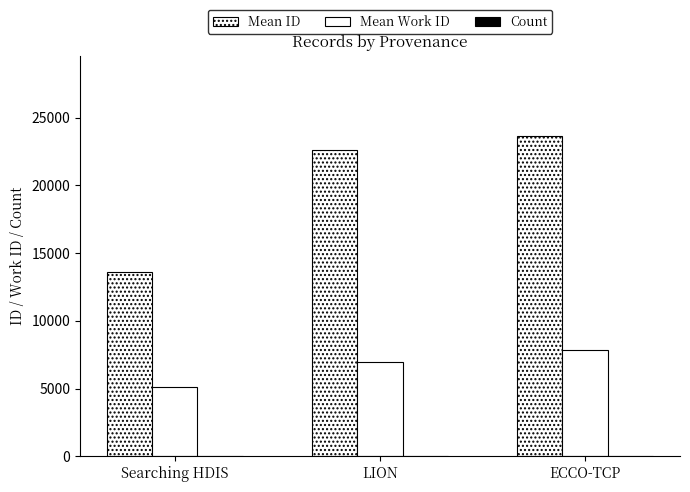

At which label is Mean Work ID closest to 6469?

LION